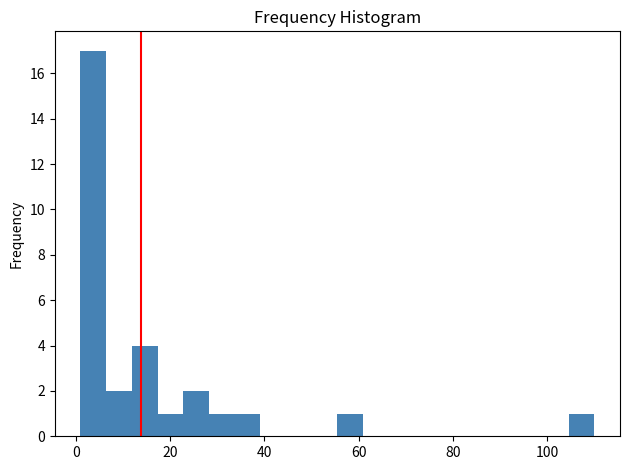

Read against the x-axis, roughly where is the centre of the tallest bar?

4